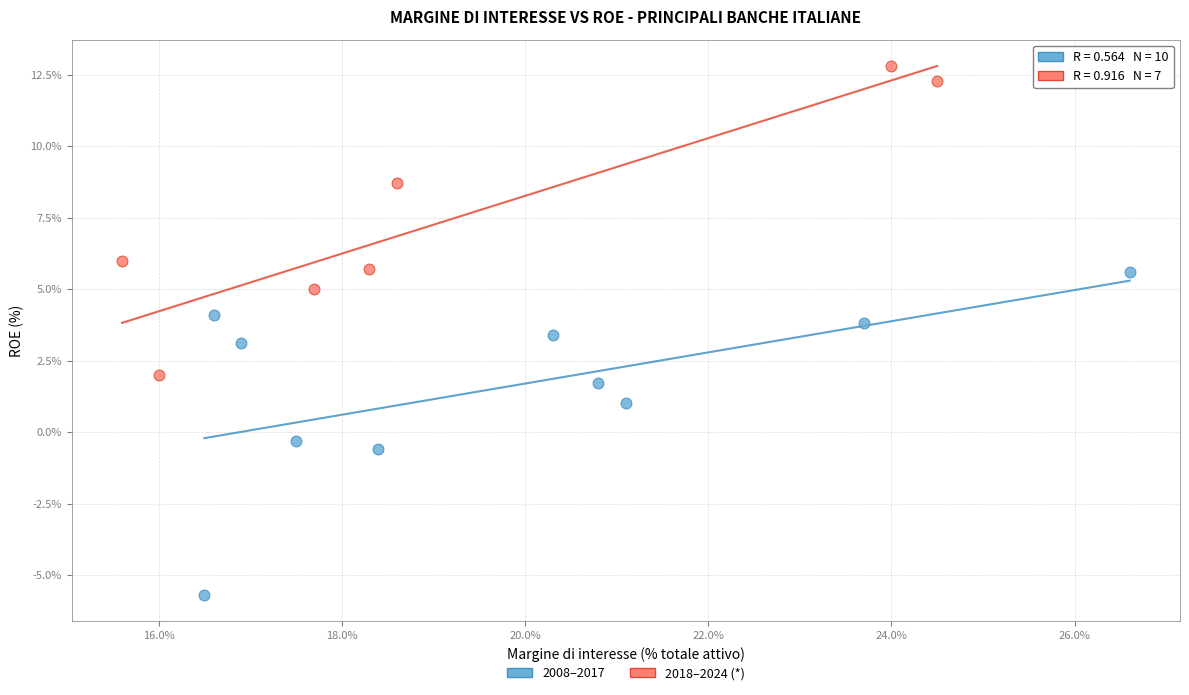

Which series reaches the maximum Y coordinate?

2018–2024 (*)